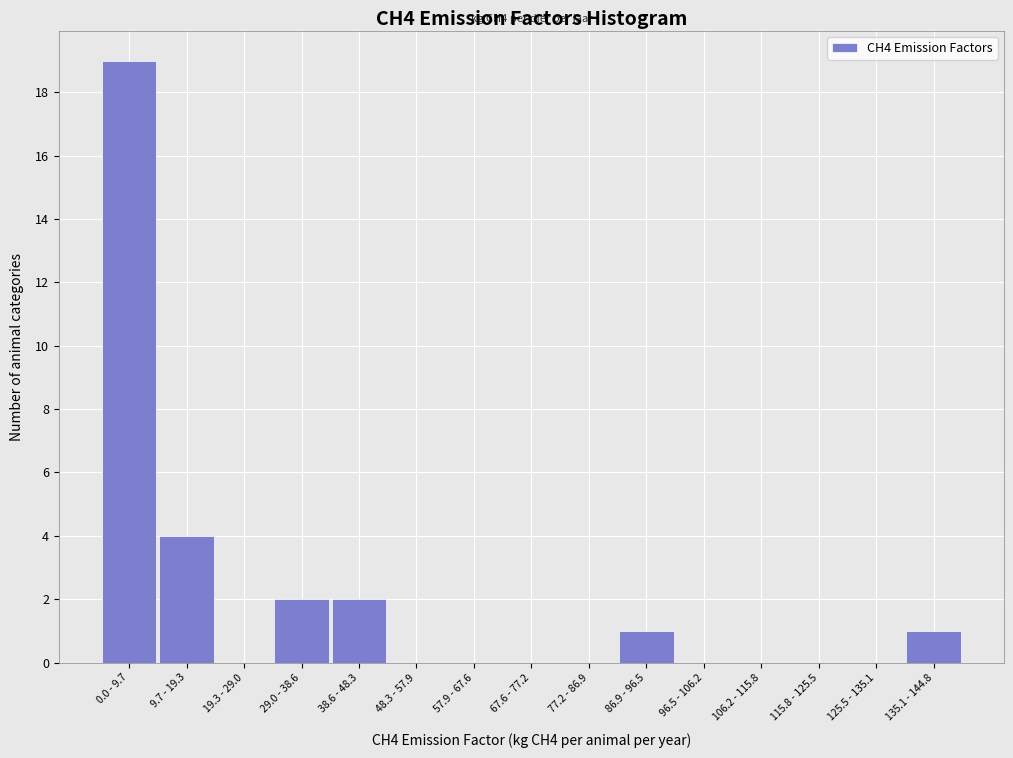

Reading right to left, what are all the values shown in this chart?

135.1 - 144.8=1	125.5 - 135.1=0	115.8 - 125.5=0	106.2 - 115.8=0	96.5 - 106.2=0	86.9 - 96.5=1	77.2 - 86.9=0	67.6 - 77.2=0	57.9 - 67.6=0	48.3 - 57.9=0	38.6 - 48.3=2	29.0 - 38.6=2	19.3 - 29.0=0	9.7 - 19.3=4	0.0 - 9.7=19